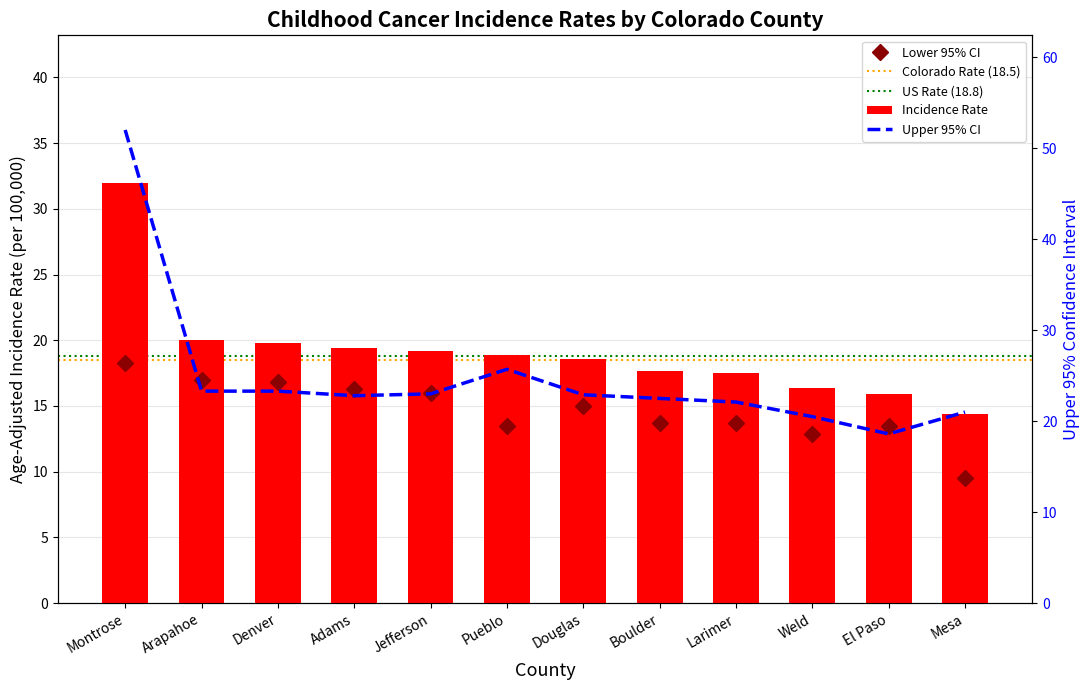

What is the difference between the second highest and minimum values in the Lower 95% CI series?

7.5